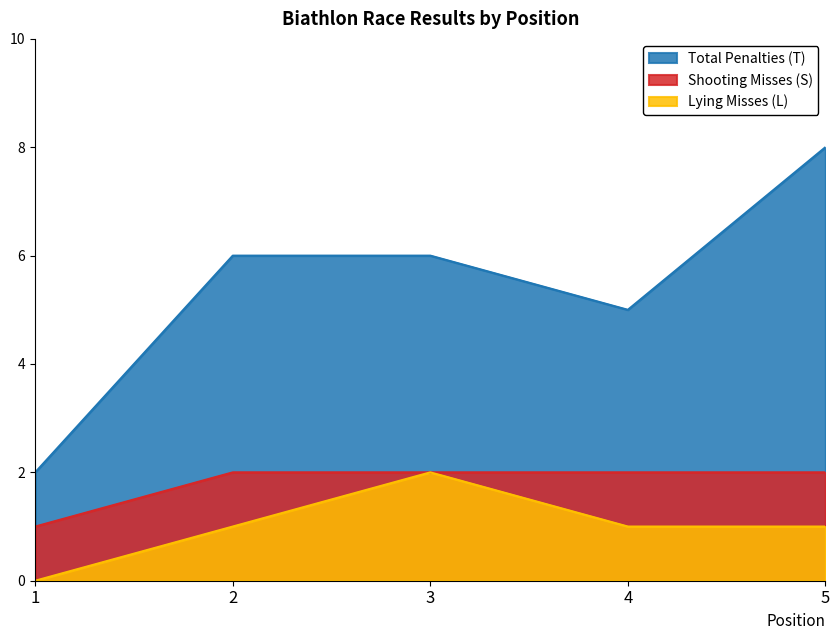

At which label does Total Penalties (T) reach its peak?

5